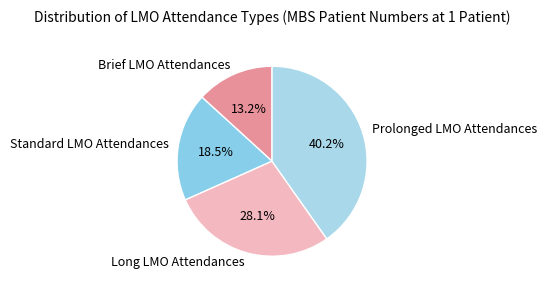

Which category has the biggest portion of the pie?

Prolonged LMO Attendances